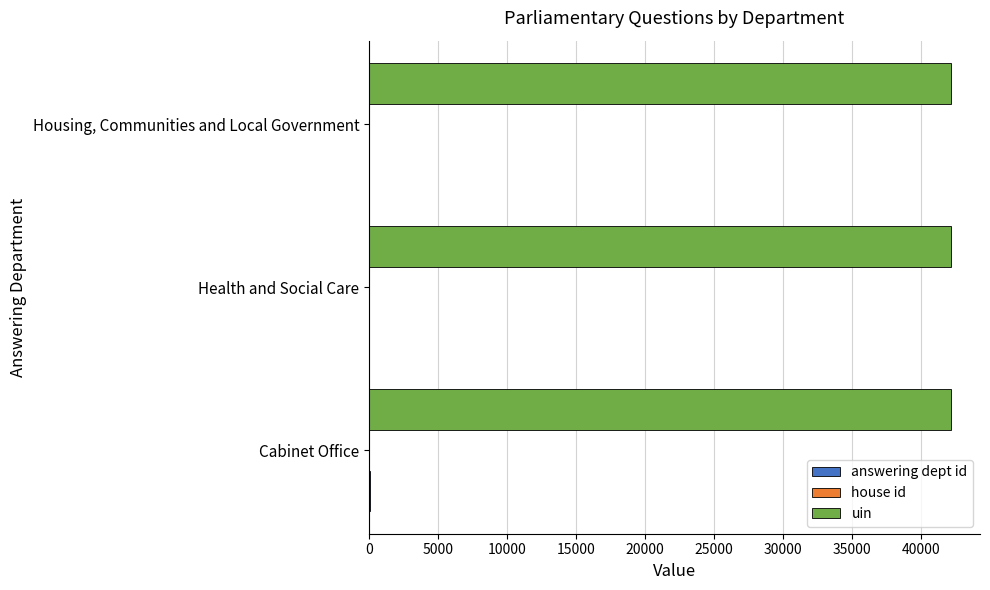

How many data points does each series have?

3